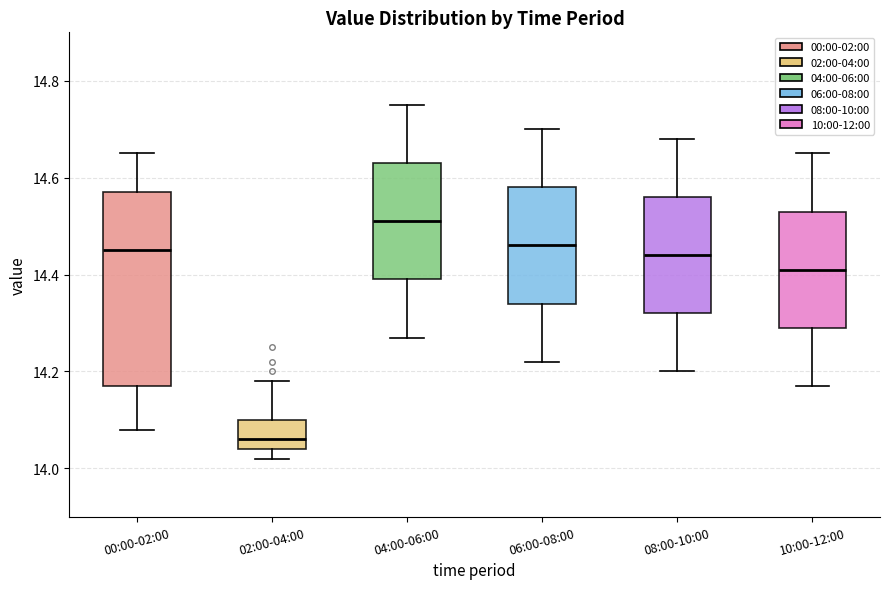

Which box's median line is the highest?

04:00-06:00